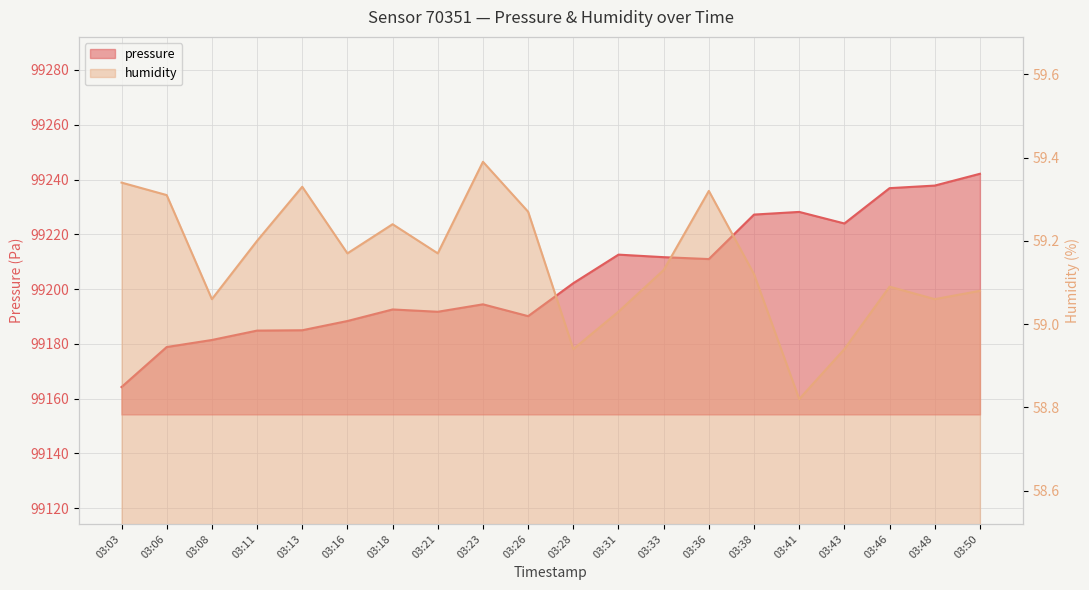

Which category has the lowest value in the pressure series?

03:03